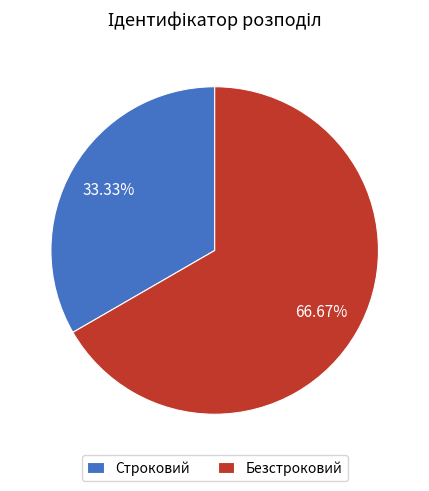

Is the sum of Строковий and Безстроковий greater than half?

Yes